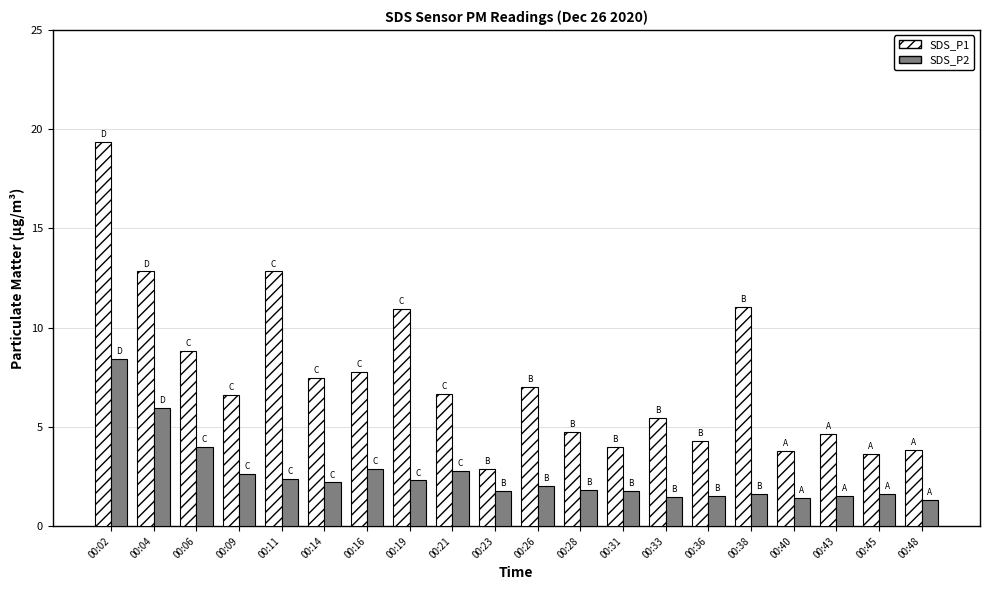

At how many categories does at least one series exceed 15?

1